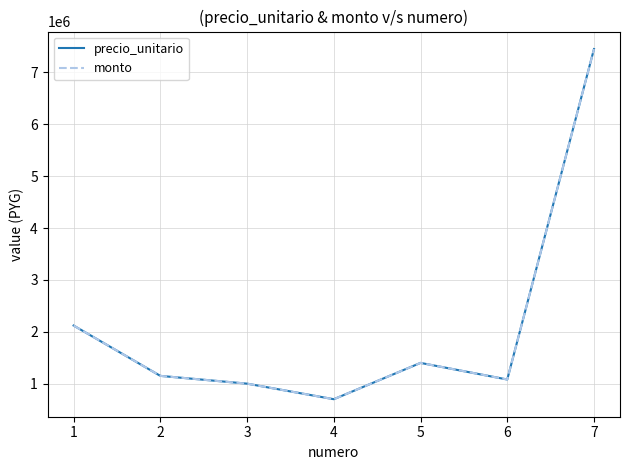

Does the chart have visible grid lines?

Yes